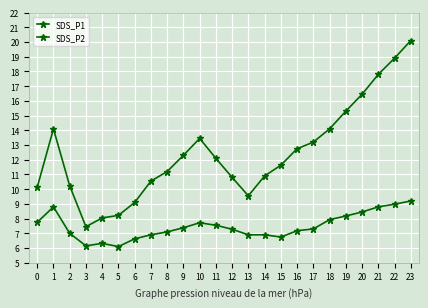

Is this an area chart (filled region under the line)?

No